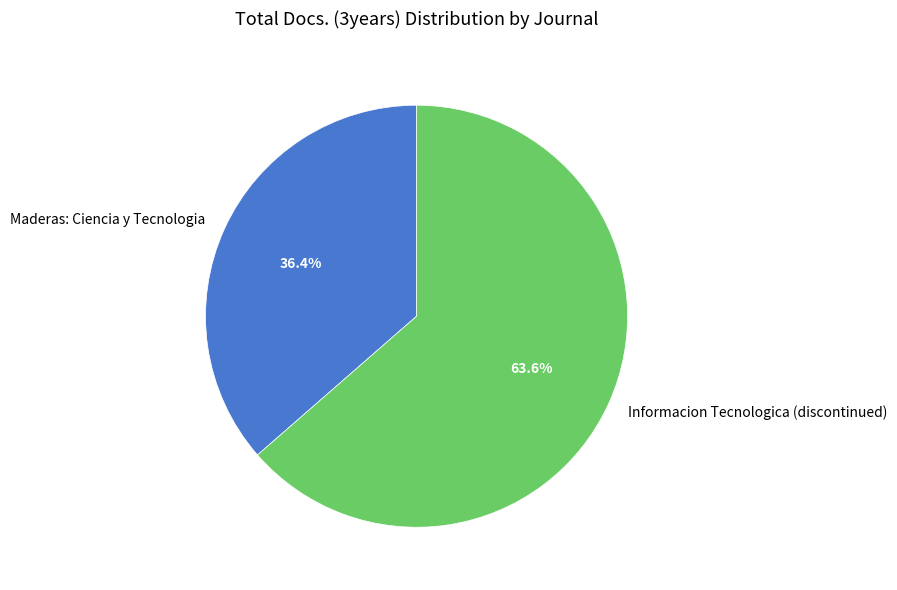

Which category has the biggest portion of the pie?

Informacion Tecnologica (discontinued)